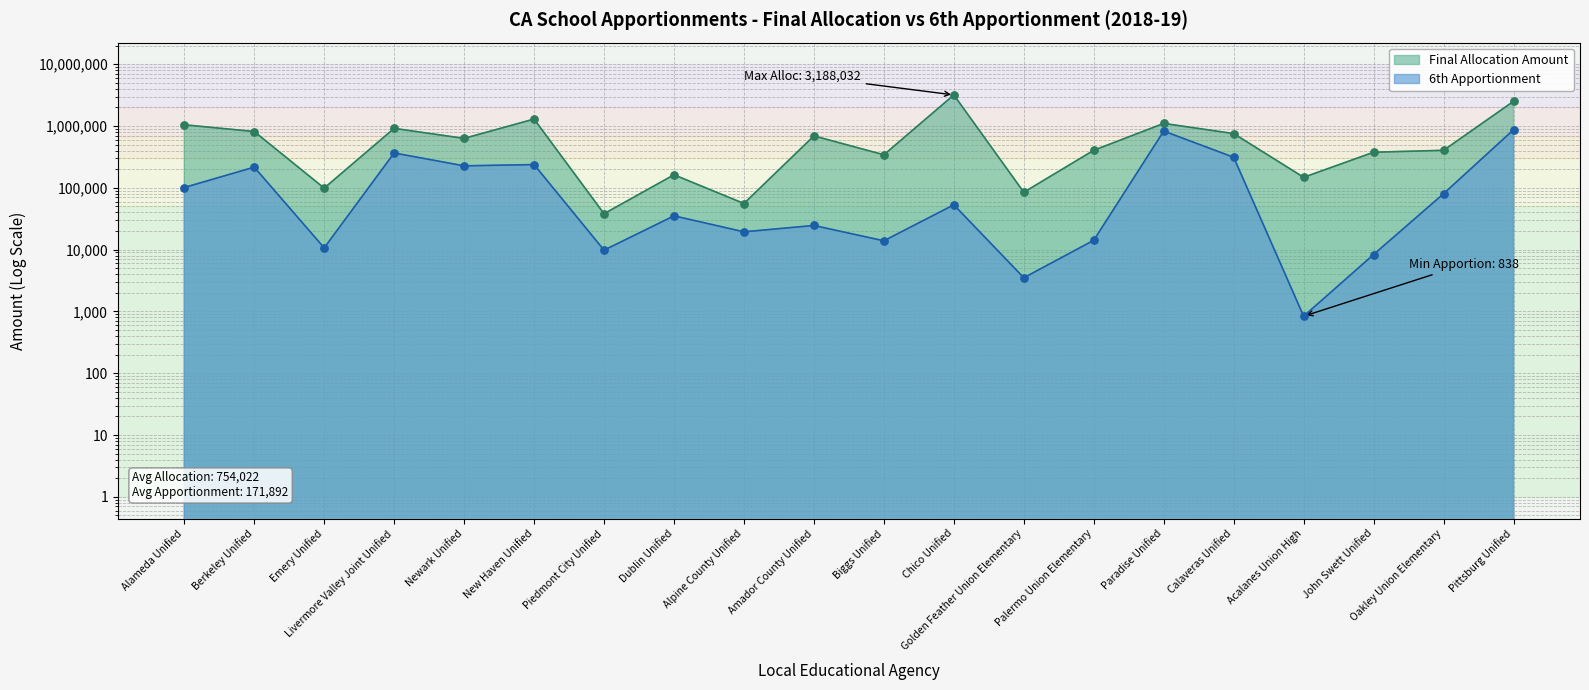

At how many categories does at least one series exceed 3045808?

1